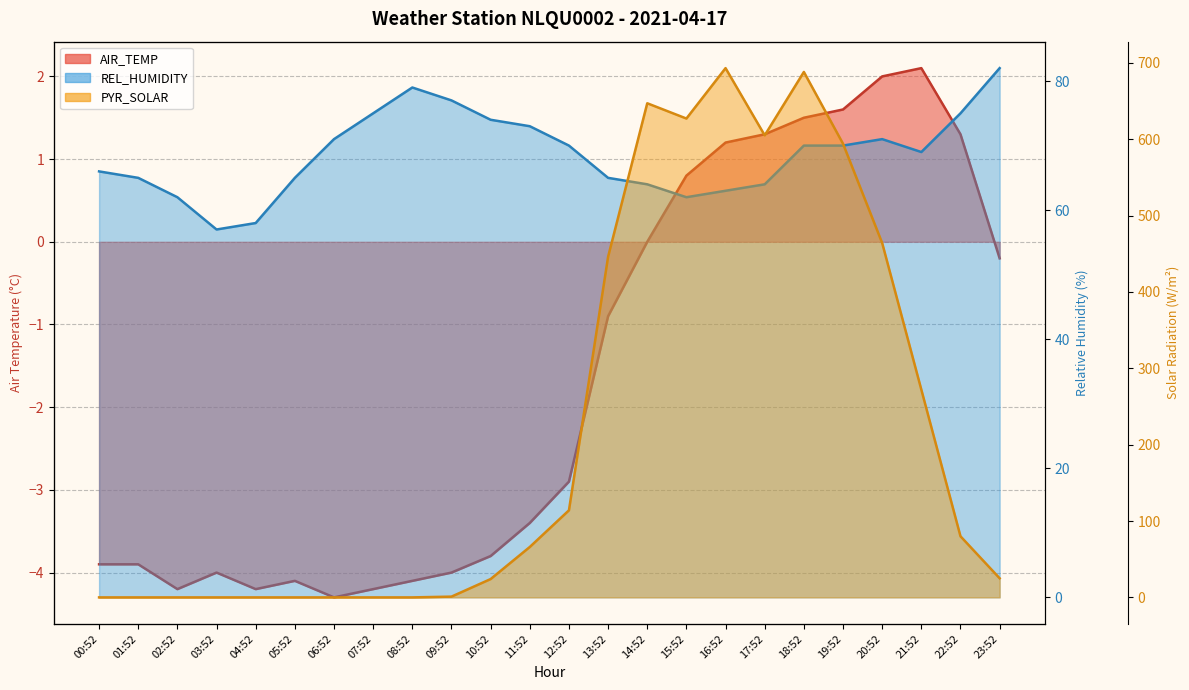

True or false: REL_HUMIDITY has more than 1 points higher than both neighbors.

True